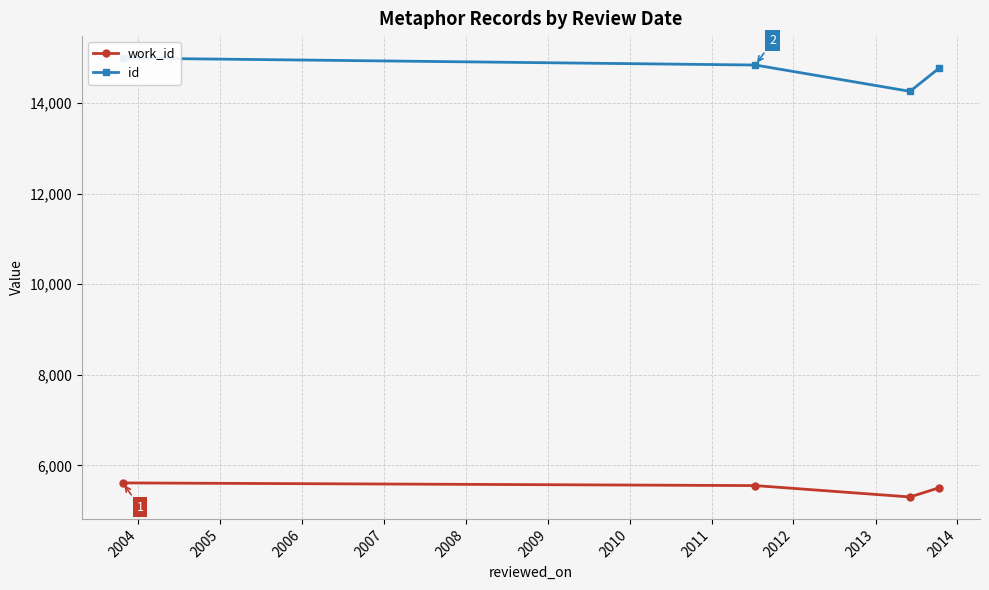

What is the difference between the second highest and second lowest values in the work_id series?

48